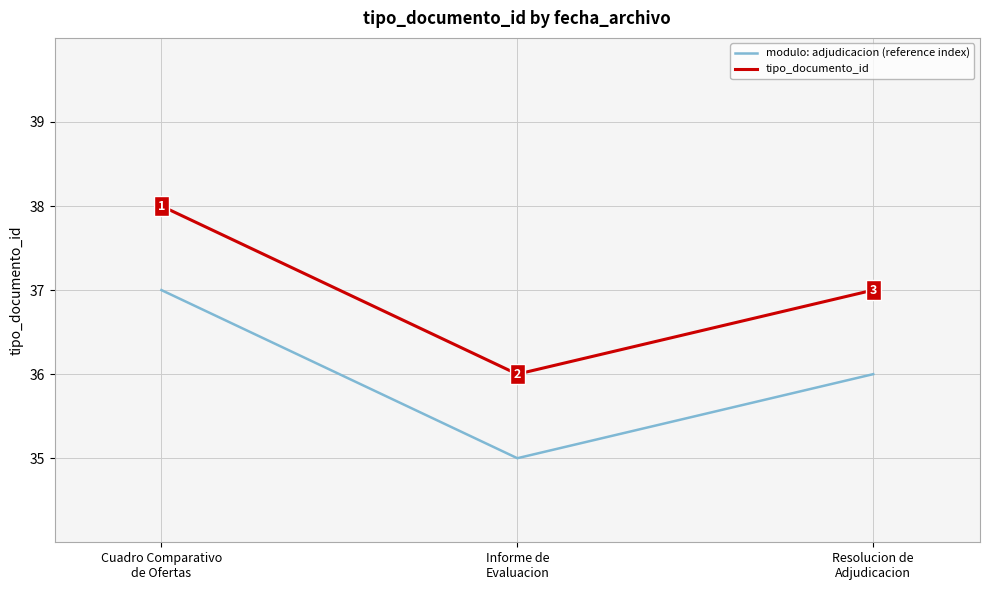

Which series has the largest total across all categories?

tipo_documento_id